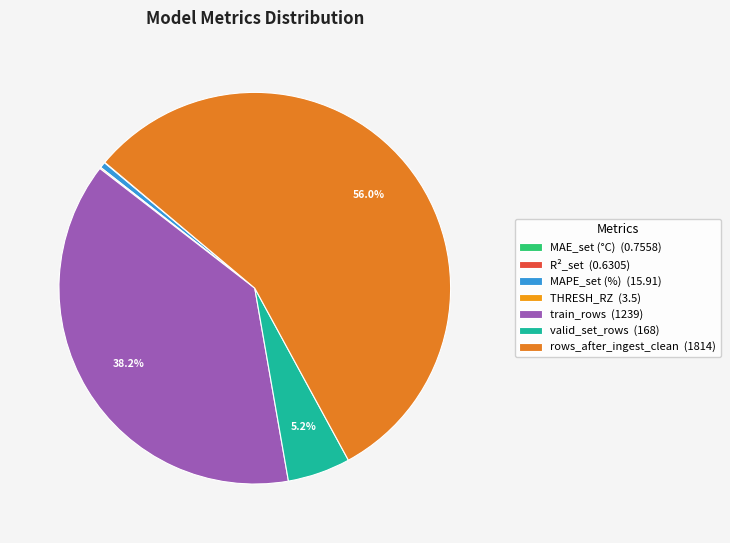

Combined, do train_rows and MAPE_set (%) account for over 50%?

No